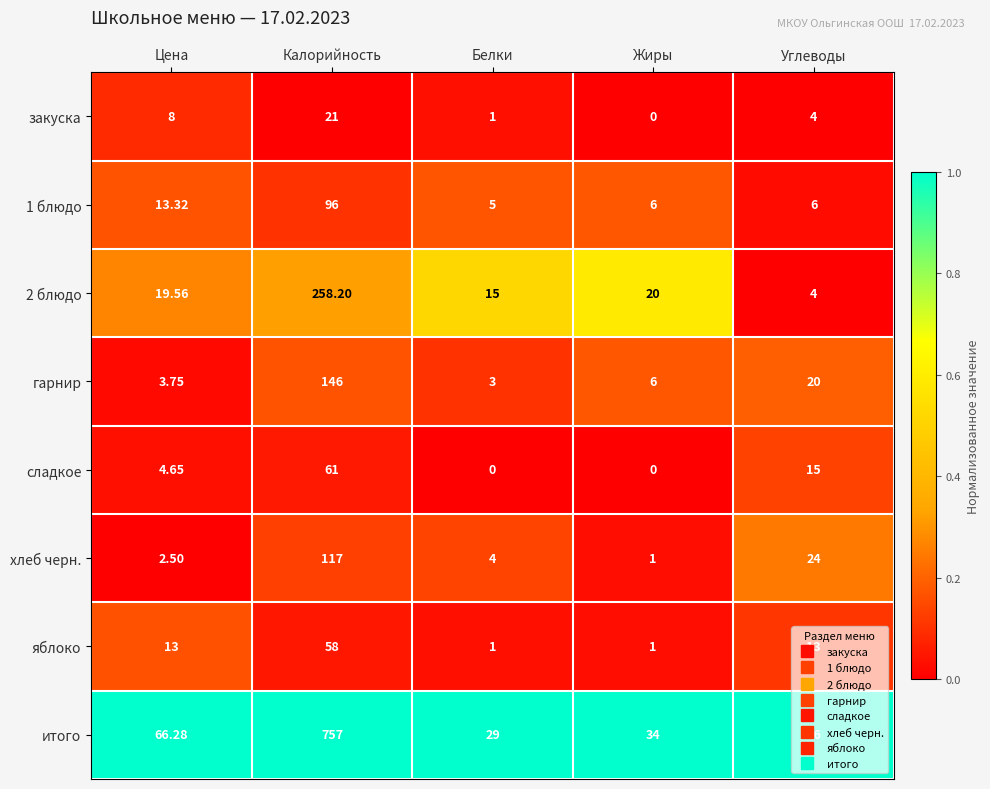

Rank the series by their maximum value, from lowest to highest.

закуска, яблоко, сладкое, 1 блюдо, хлеб черн., гарнир, 2 блюдо, итого